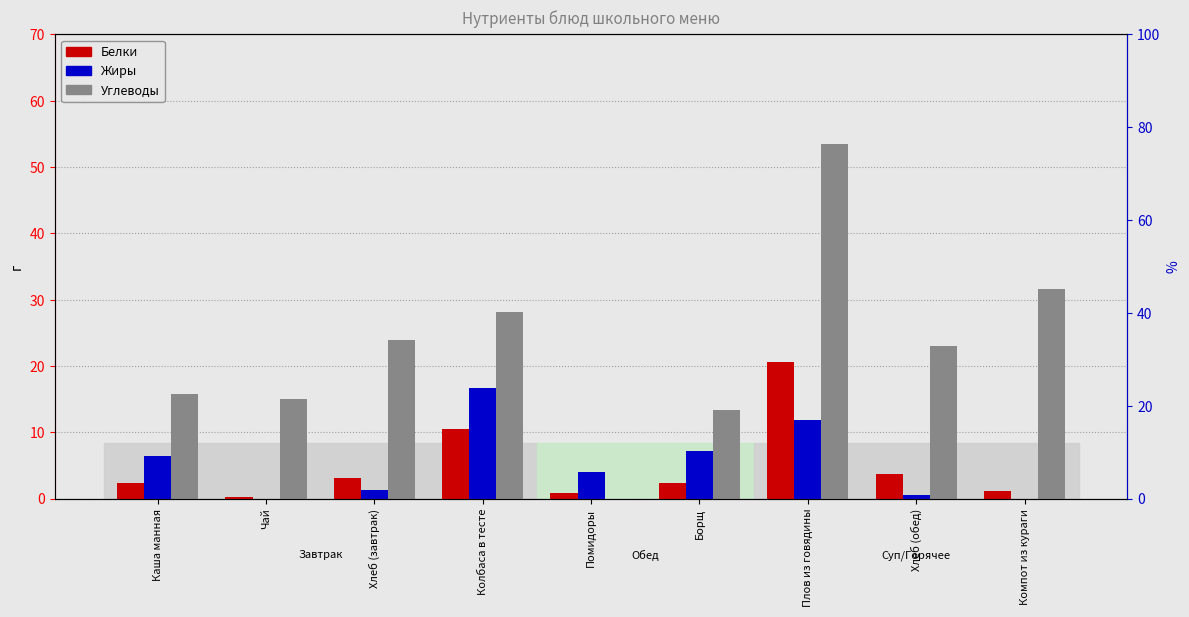

What are all the series names shown in the legend?

Белки, Жиры, Углеводы